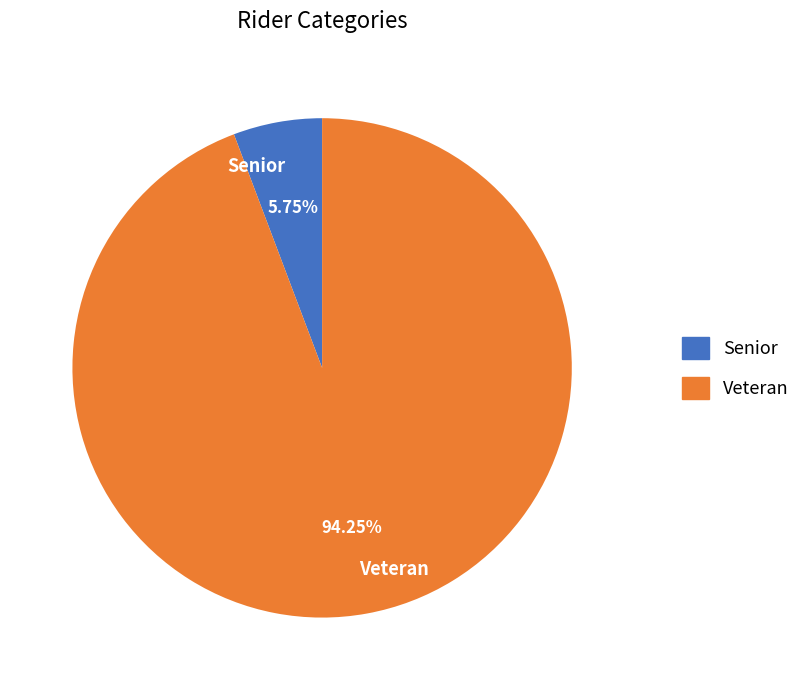

To the nearest percent, what portion does Veteran represent?

94%